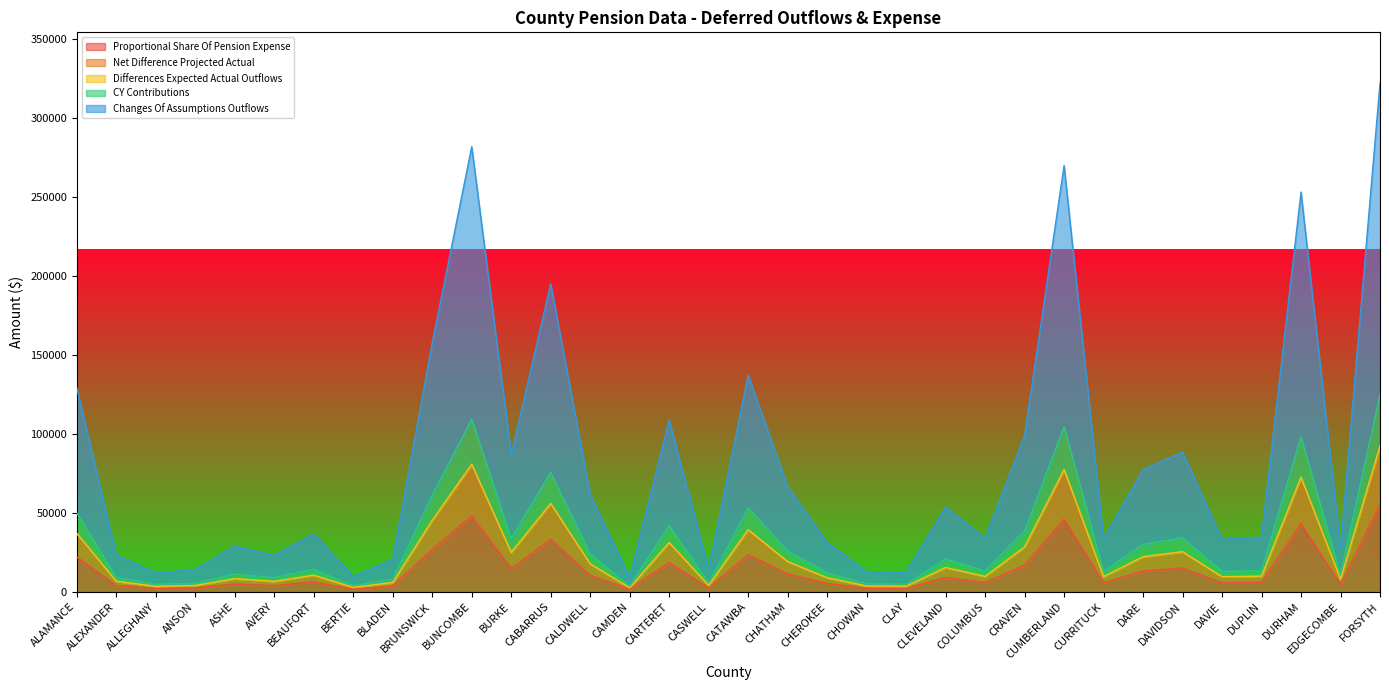

Reading left to right, extract all data points from this chart.

Proportional Share Of Pension Expense: 21963.0	3938.0	2049.0	2372.0	4919.0	3917.0	6222.0	1648.0	3482.0	26811.0	47937.0	14793.0	33176.0	10480.0	1525.0	18487.0	2400.0	23327.0	11328.0	5288.0	2174.0	2093.0	9109.0	5758.0	16829.0	45912.0	5675.0	13161.0	15036.0	5659.0	5880.0	43045.0	4736.0	54775.0
Net Difference Projected Actual: 36716.0	6583.0	3425.0	3965.0	8223.0	6548.0	10401.0	2755.0	5821.0	44821.0	80138.0	24730.0	55461.0	17520.0	2550.0	30905.0	4012.0	38997.0	18937.0	8840.0	3634.0	3499.0	15228.0	9626.0	28133.0	76752.0	9487.0	22002.0	25136.0	9460.0	9829.0	71960.0	7917.0	91569.0
Differences Expected Actual Outflows: 37034.0	6640.0	3454.6	3999.0	8294.1	6605.0	10491.0	2779.0	5871.0	45208.7	80831.0	24944.0	55941.0	17672.0	2572.0	31172.0	4047.0	39334.0	19101.0	8916.5	3665.0	3529.0	15360.0	9709.0	28376.0	77416.0	9569.0	22192.0	25353.0	9542.0	9914.0	72582.5	7985.0	92361.0
CY Contributions: 50007.0	8965.0	4664.6	5399.0	11199.1	8918.0	14166.0	3752.0	7927.0	61045.7	109147.0	33682.0	75538.0	23862.0	3473.0	42092.0	5464.0	53113.0	25792.0	12039.5	4948.0	4765.0	20740.0	13110.0	38316.0	104536.0	12921.0	29966.0	34234.0	12884.0	13387.0	98009.5	10782.0	124716.0
Changes Of Assumptions Outflows: 129107.0	23147.0	12043.6	13940.0	28916.1	23025.0	36575.0	9686.0	20468.0	157607.7	281797.0	86961.0	195024.0	61607.0	8967.0	108675.0	14107.0	137129.0	66589.0	31084.5	12776.0	12304.0	53546.0	33849.0	98926.0	269892.0	33360.0	77366.0	88387.0	33266.0	34563.0	253043.5	27839.0	321993.0